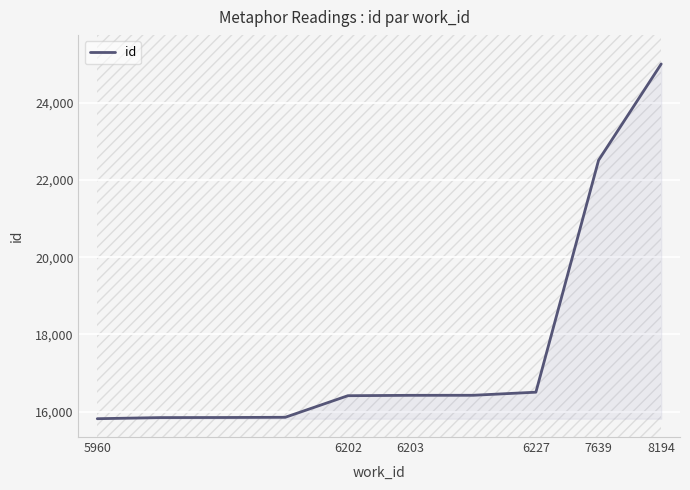

Is it true that the value at 7 is 16504?

True